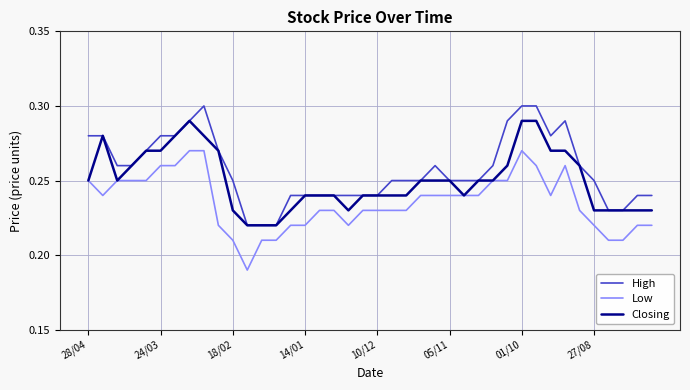

List the series in order of their overall mean, lowest first.

Low, Closing, High